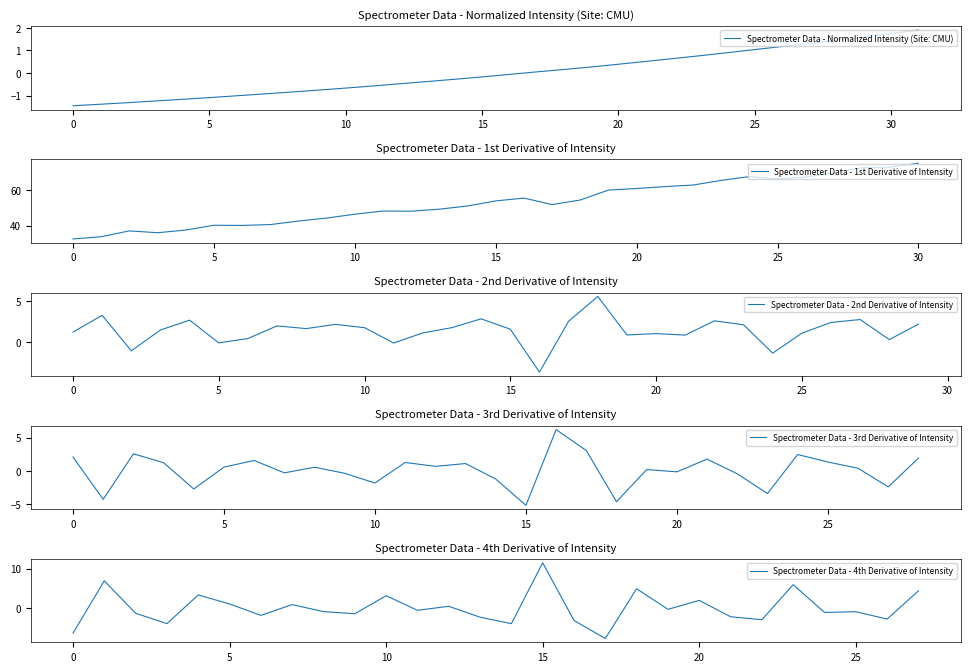

The Spectrometer Data - Normalized Intensity (Site: CMU) series shows 2.4 at 30. True or false?

False